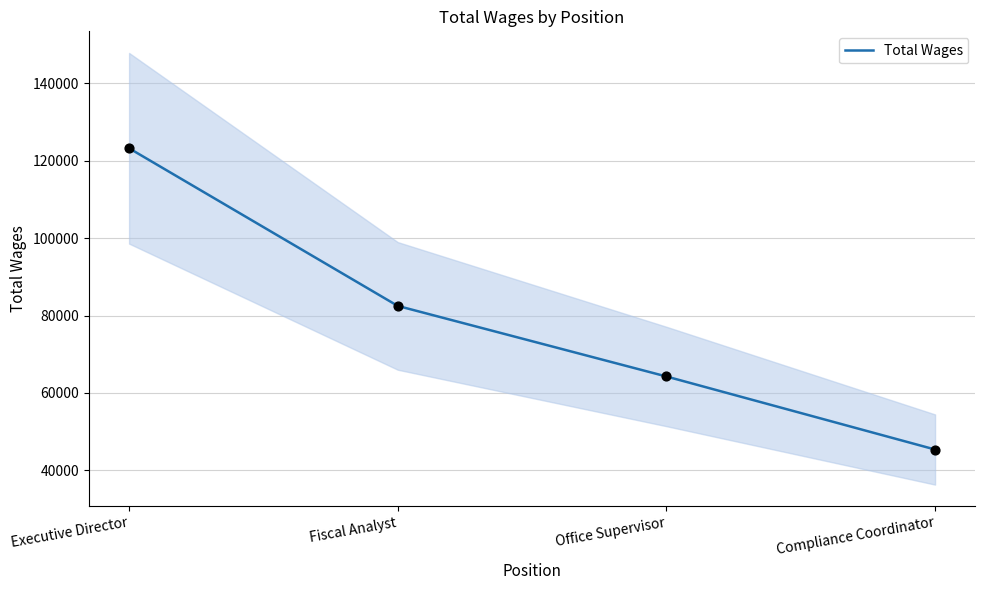

What is the change in value from Fiscal Analyst to Office Supervisor?

-18241